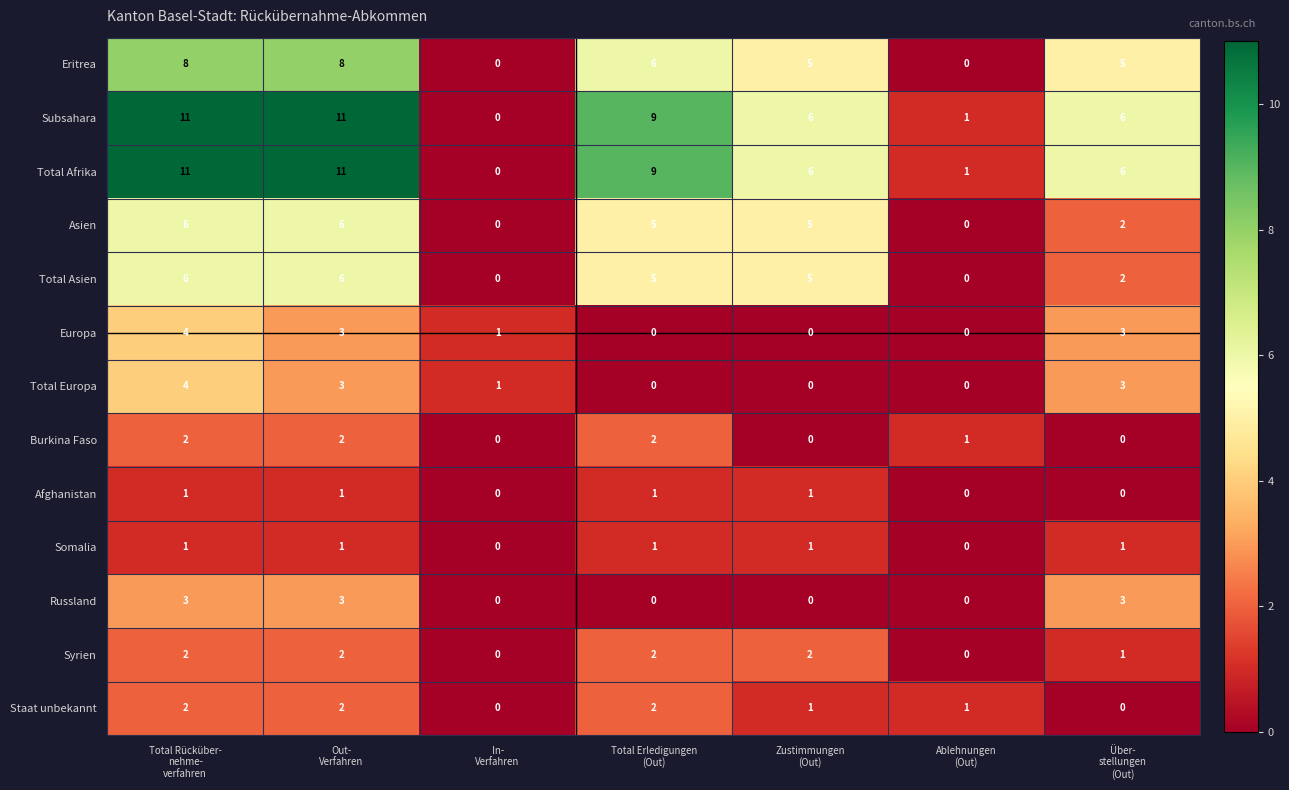

What is the spread (max minus min) of values at Ablehnungen
(Out)?

1